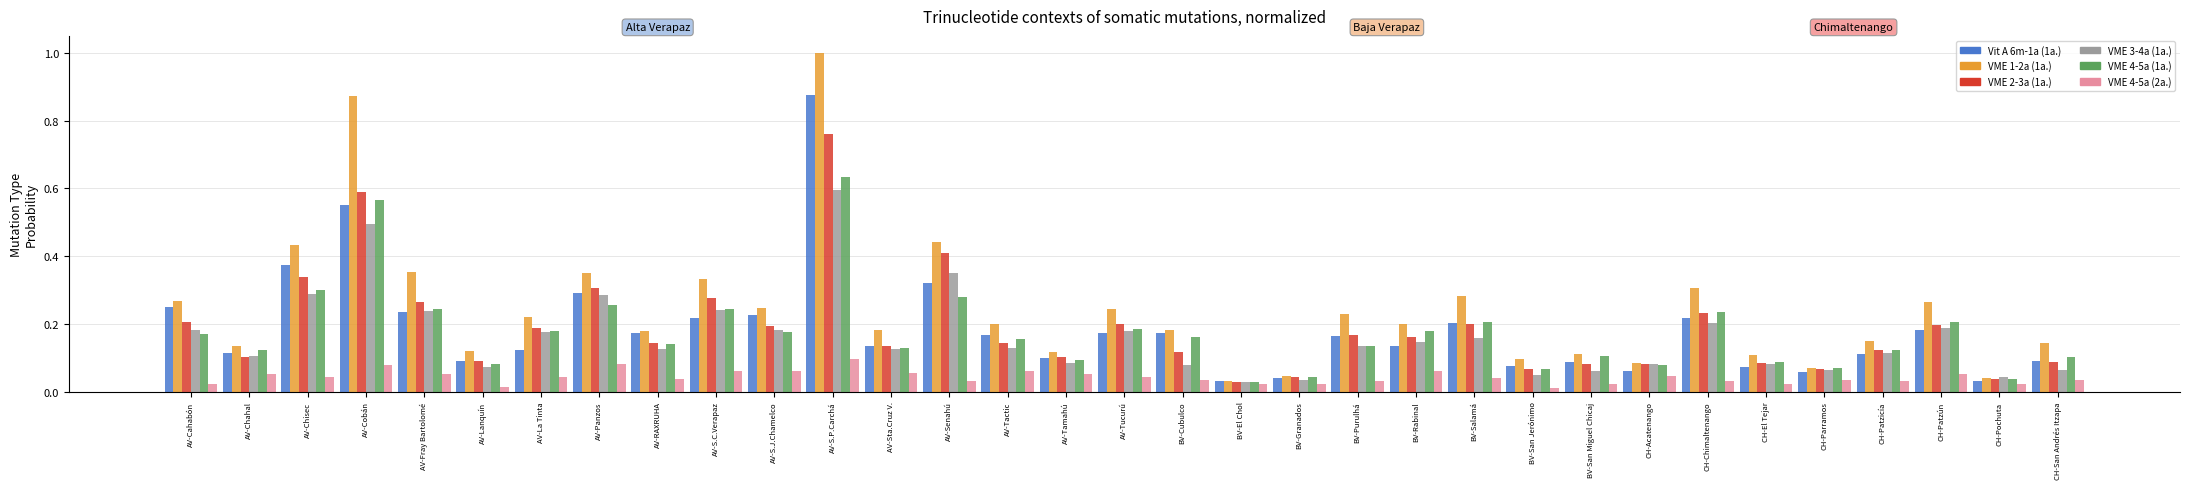

Between AV-Cobán and CH-Patzicía, which series saw the biggest shift?

VME 1-2a (1a.)